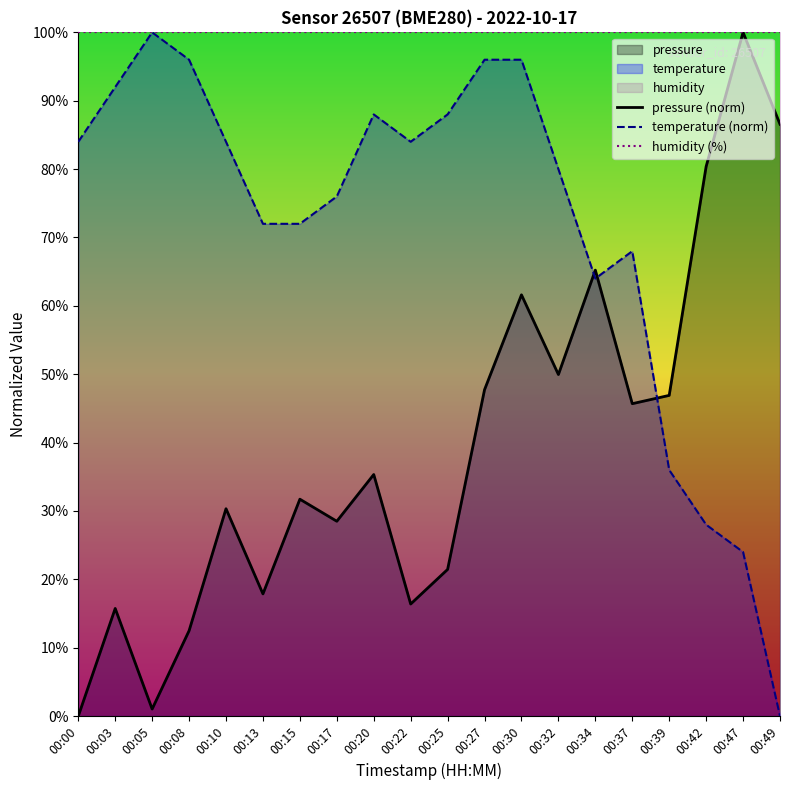

How many categories are shown in the chart?

20